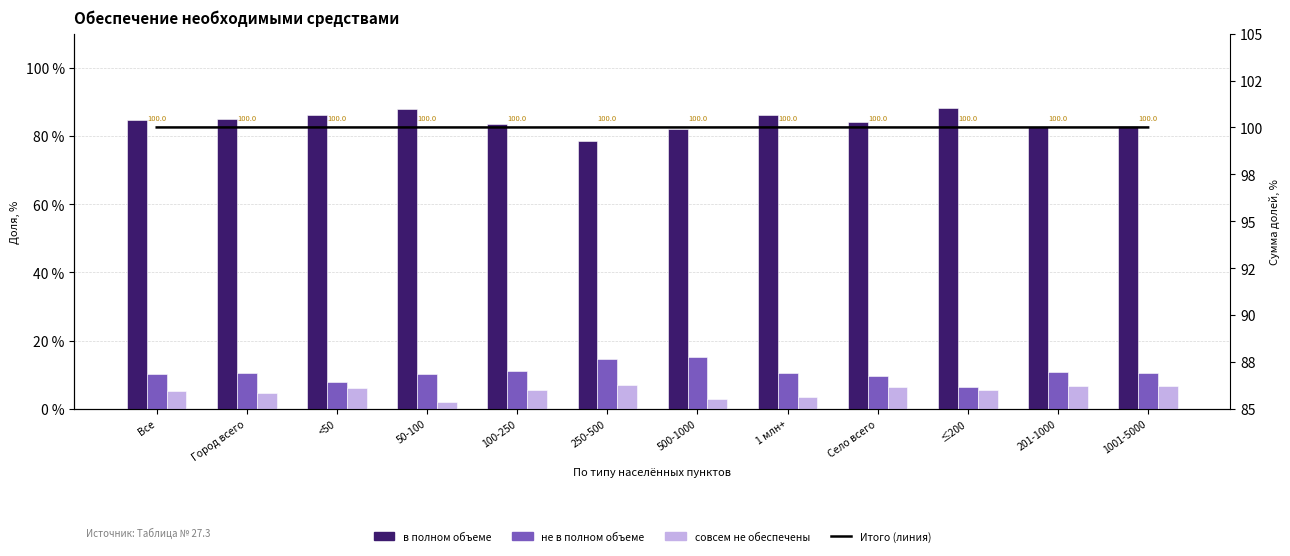

The value of Итого at 1 млн+ is 100.0. True or false?

True